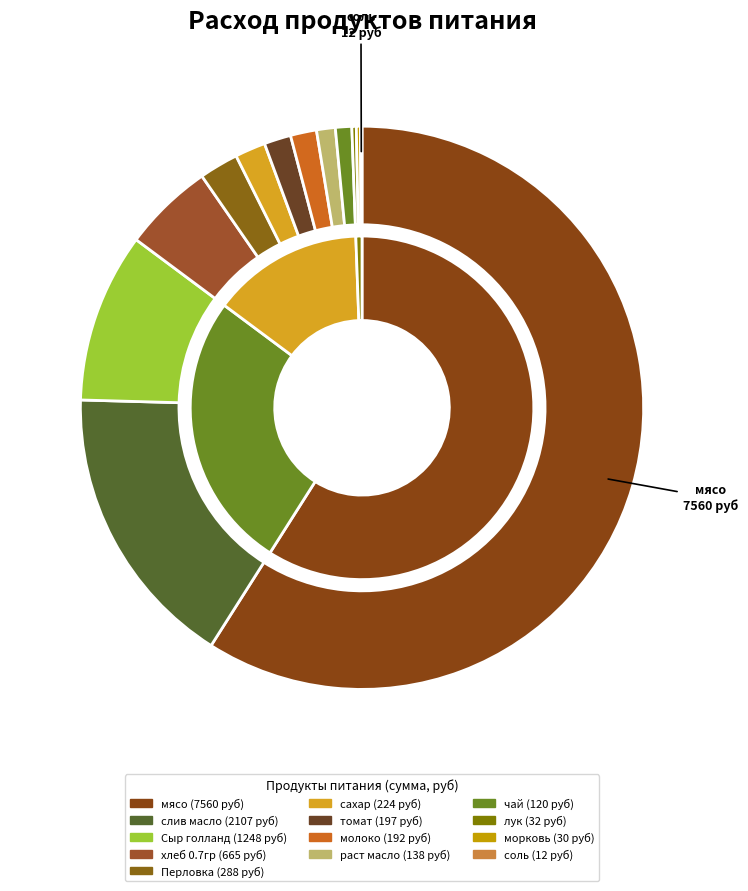

To the nearest percent, what is the average slice percentage?

8%